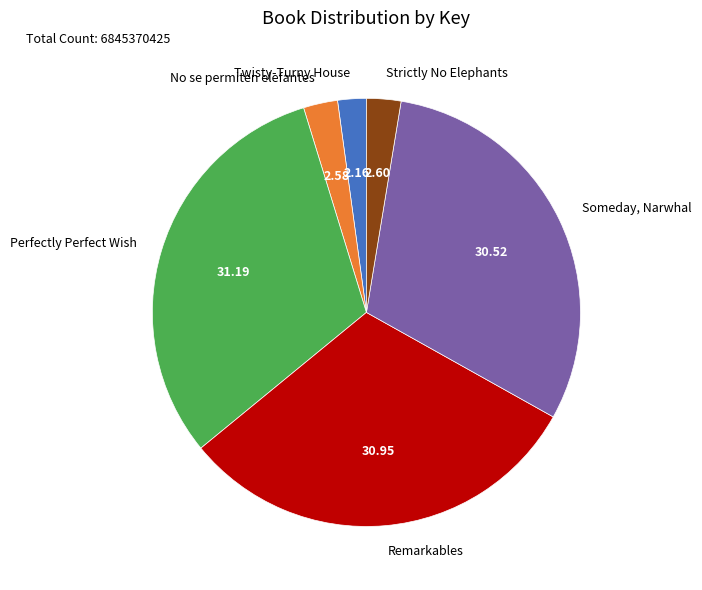

Between Someday, Narwhal and No se permiten elefantes, which is larger?

Someday, Narwhal